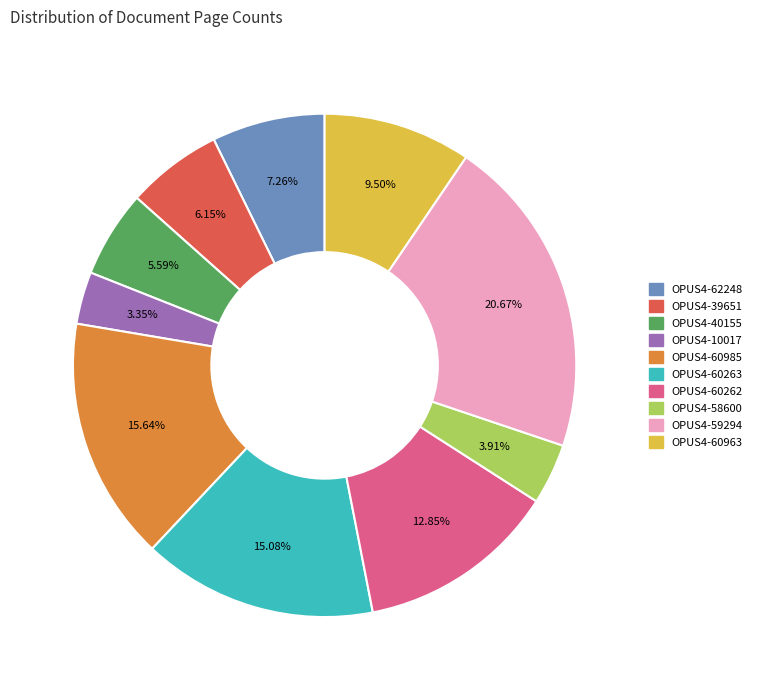

Which has a higher value, OPUS4-39651 or OPUS4-62248?

OPUS4-62248